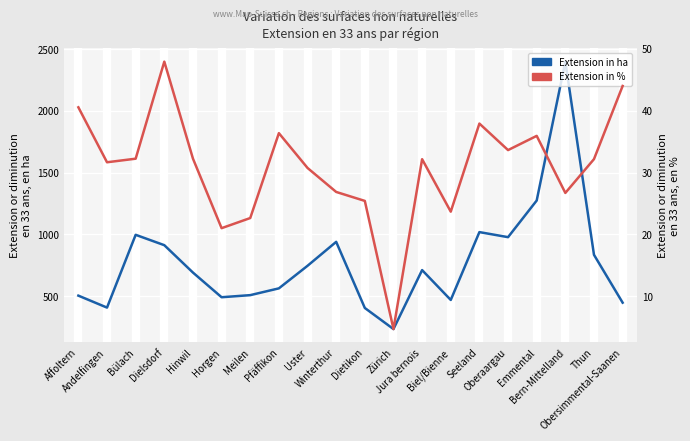

True or false: Extension in % (%) and Extension in ha (ha) cross at least once.

False